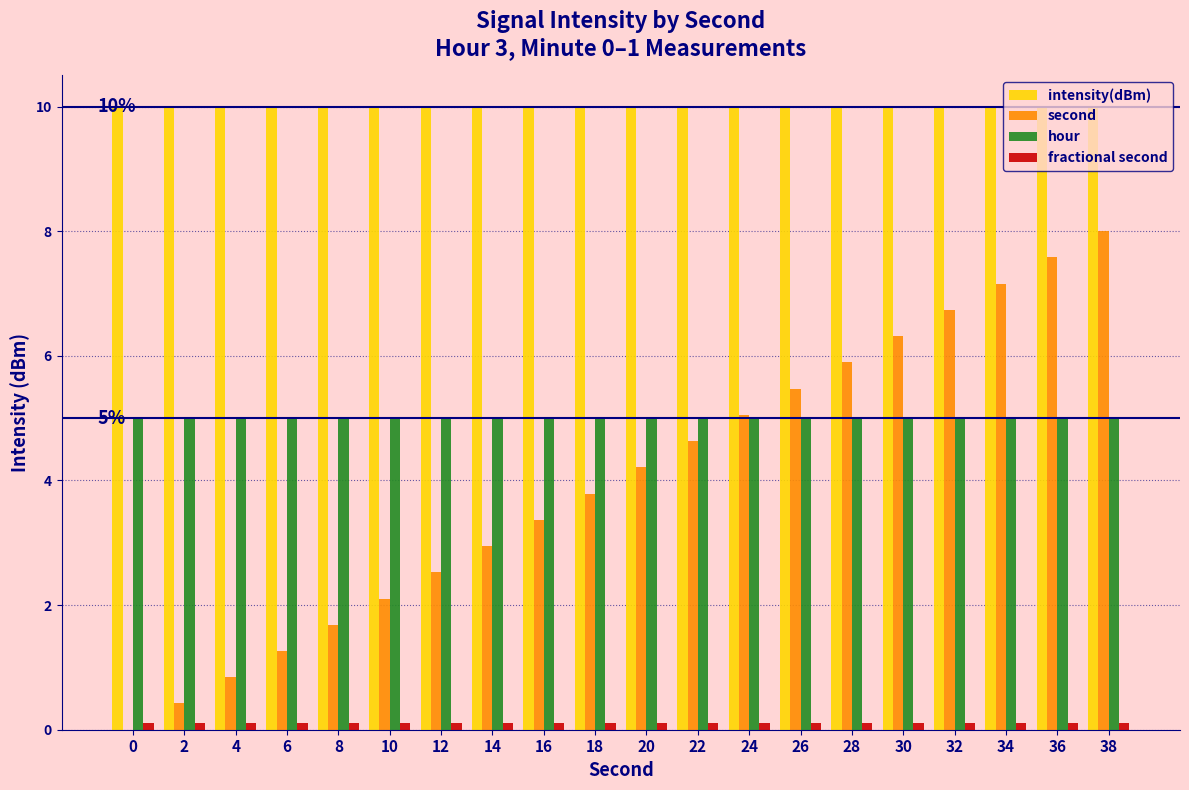

The value of intensity(dBm) at 2 is 10.0. True or false?

True